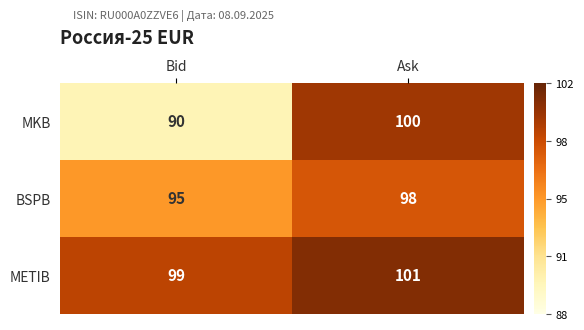

Reading right to left, list all the values displayed in this chart.

MKB: 100	90
BSPB: 98	95
METIB: 101	99